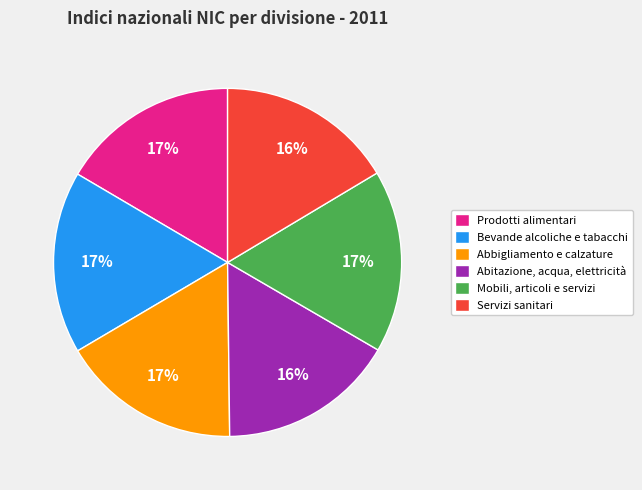

Does Prodotti alimentari represent more than half of the total?

No